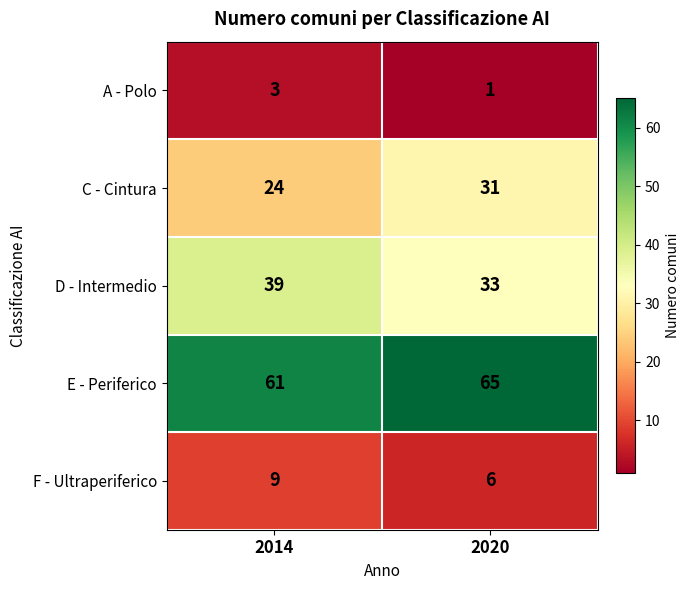

Is the value of F - Ultraperiferico at 2020 greater than the value of A - Polo at 2014?

Yes